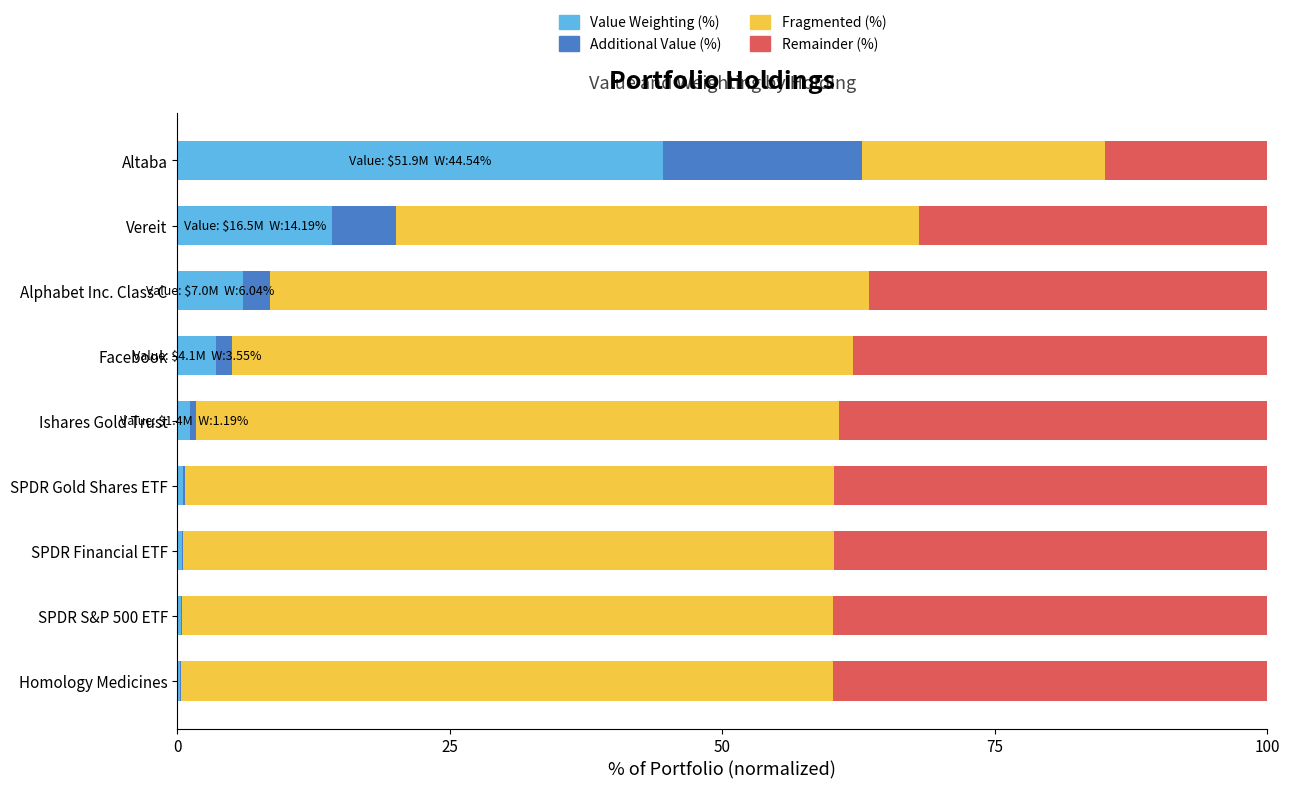

What is the sum of the Value Weighting (%) values at Alphabet Inc. Class C and Vereit?

20.2